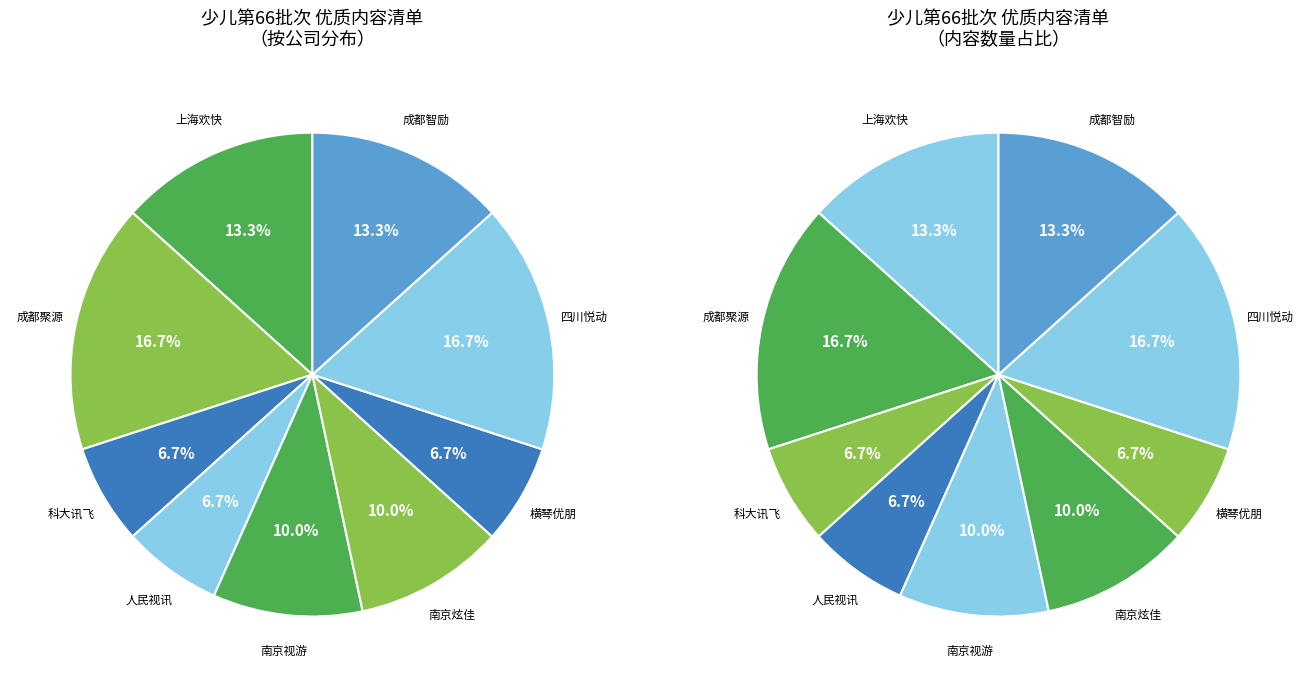

How many segments does this pie chart have?

9